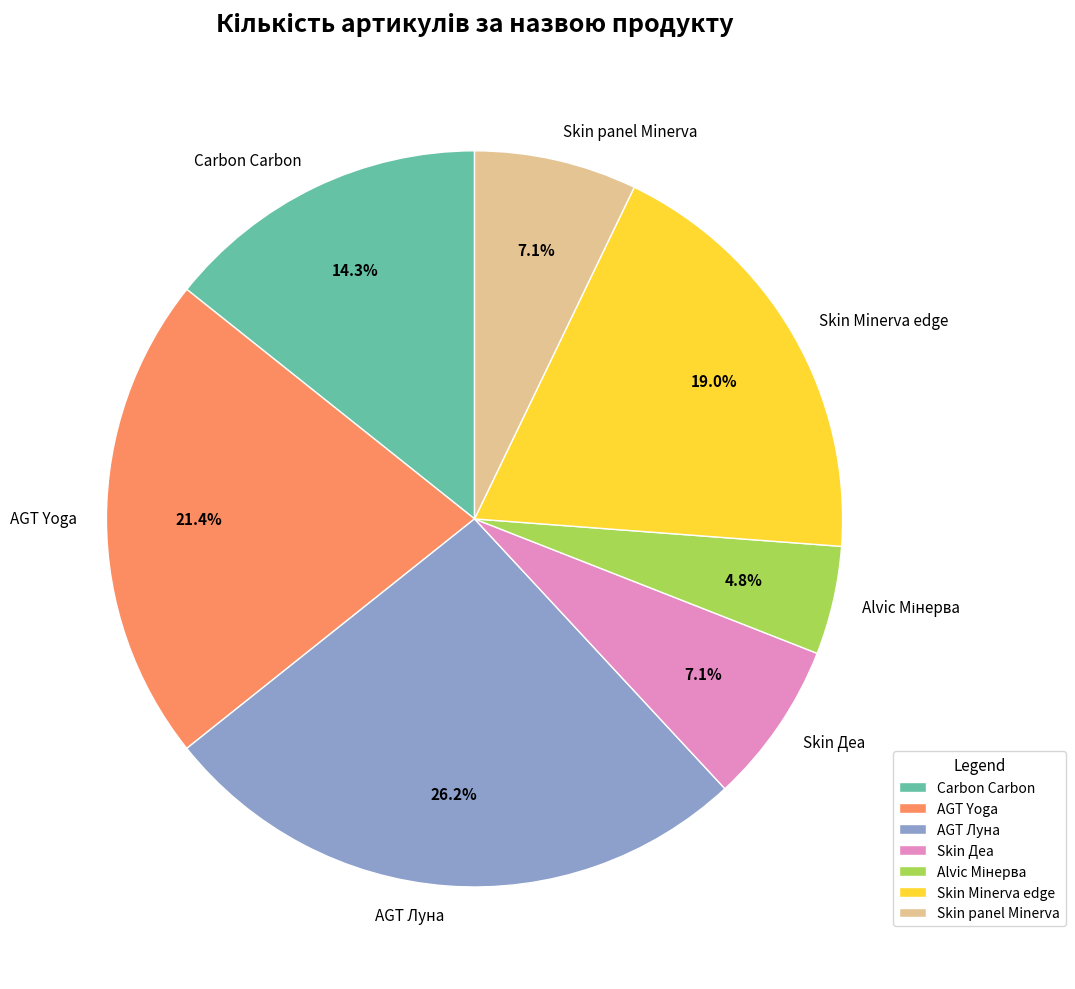

How many segments does this pie chart have?

7